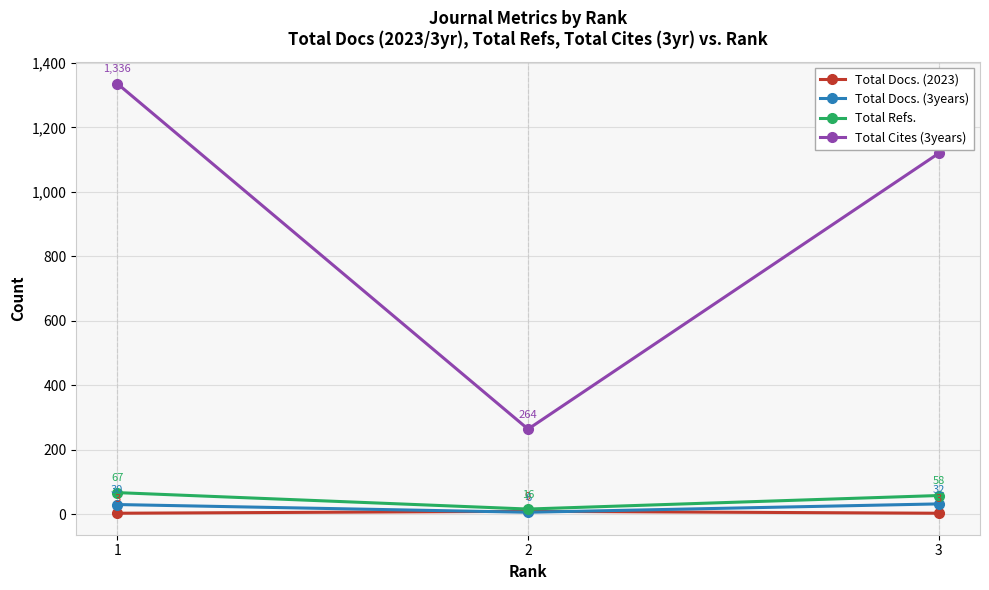

Which series changed the most between 1 and 3?

Total Cites (3years)